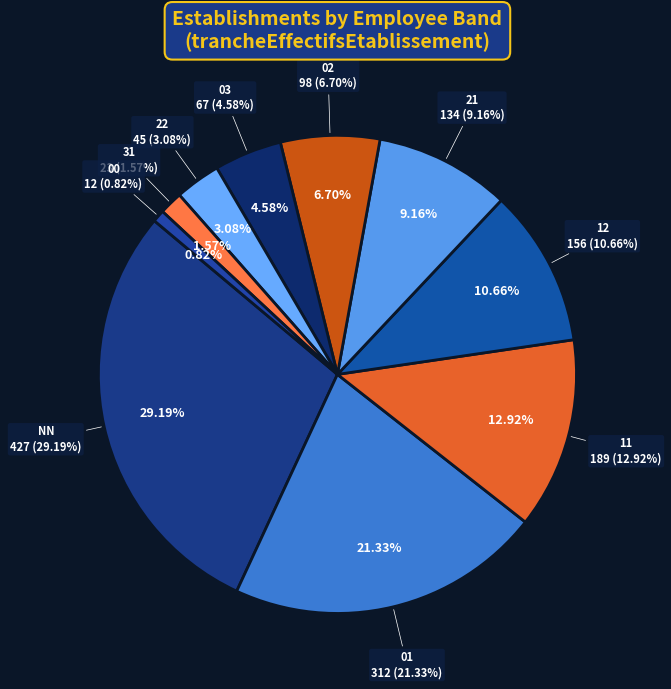

What is the largest slice in the pie chart?

NN